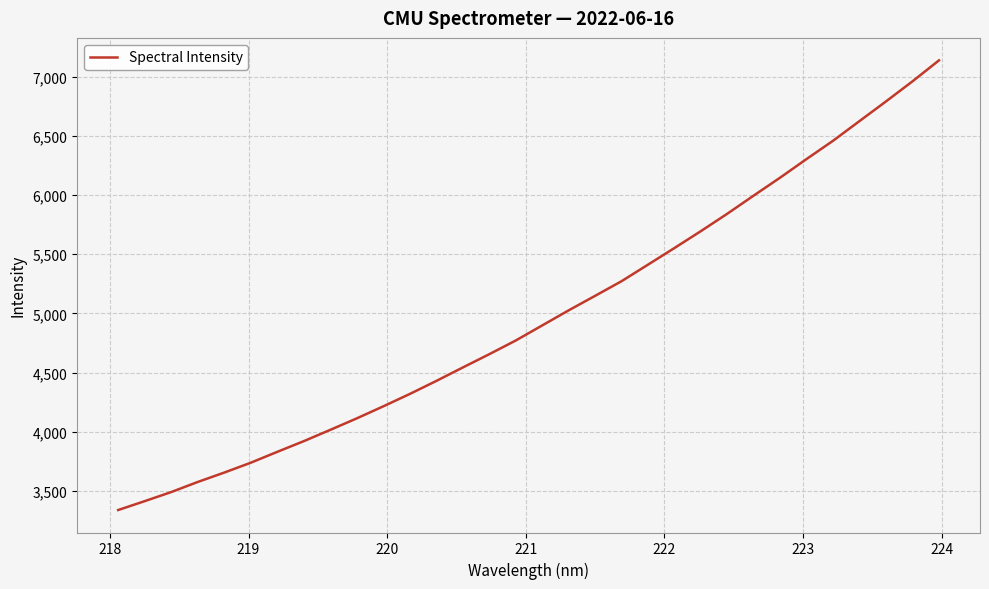

What is the greatest value displayed?

7139.9